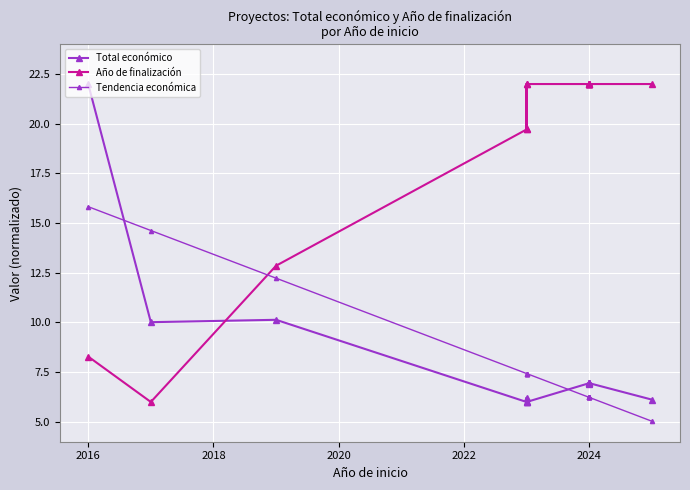

What are all the series names shown in the legend?

Total económico, Año de finalización, Tendencia económica